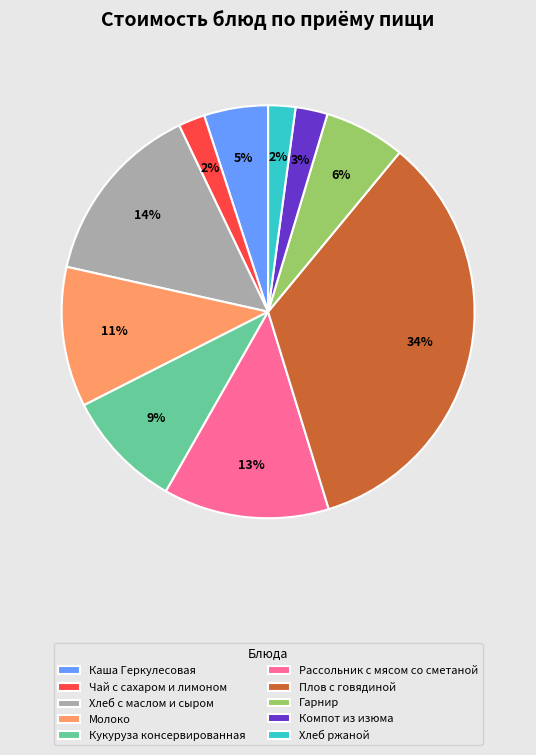

To the nearest percent, what is the difference between the largest and smallest slice percentages?

32%